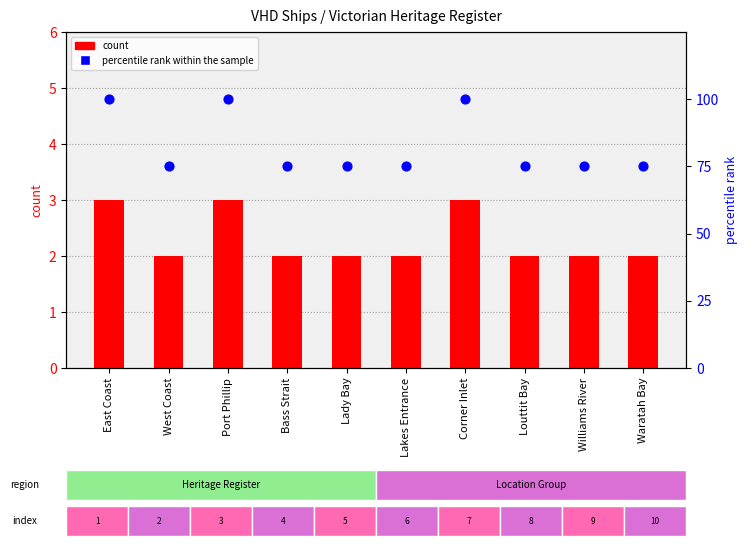

Which series has the widest spread of Y values?

percentile rank within the sample